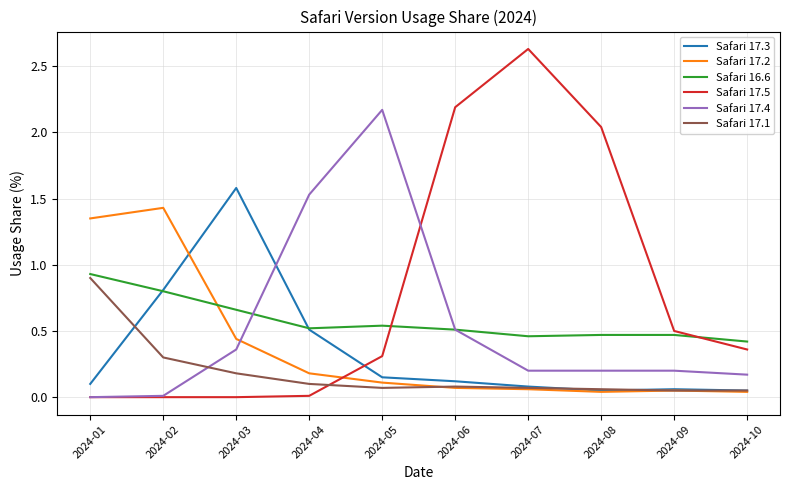

How many lines are shown in the chart?

6